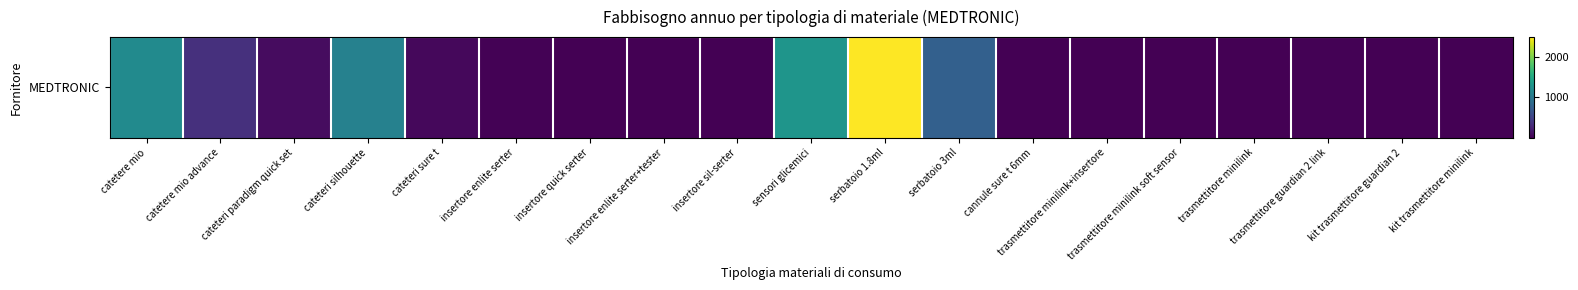

True or false: the data shows 2 at trasmettitore minilink soft sensor.

True